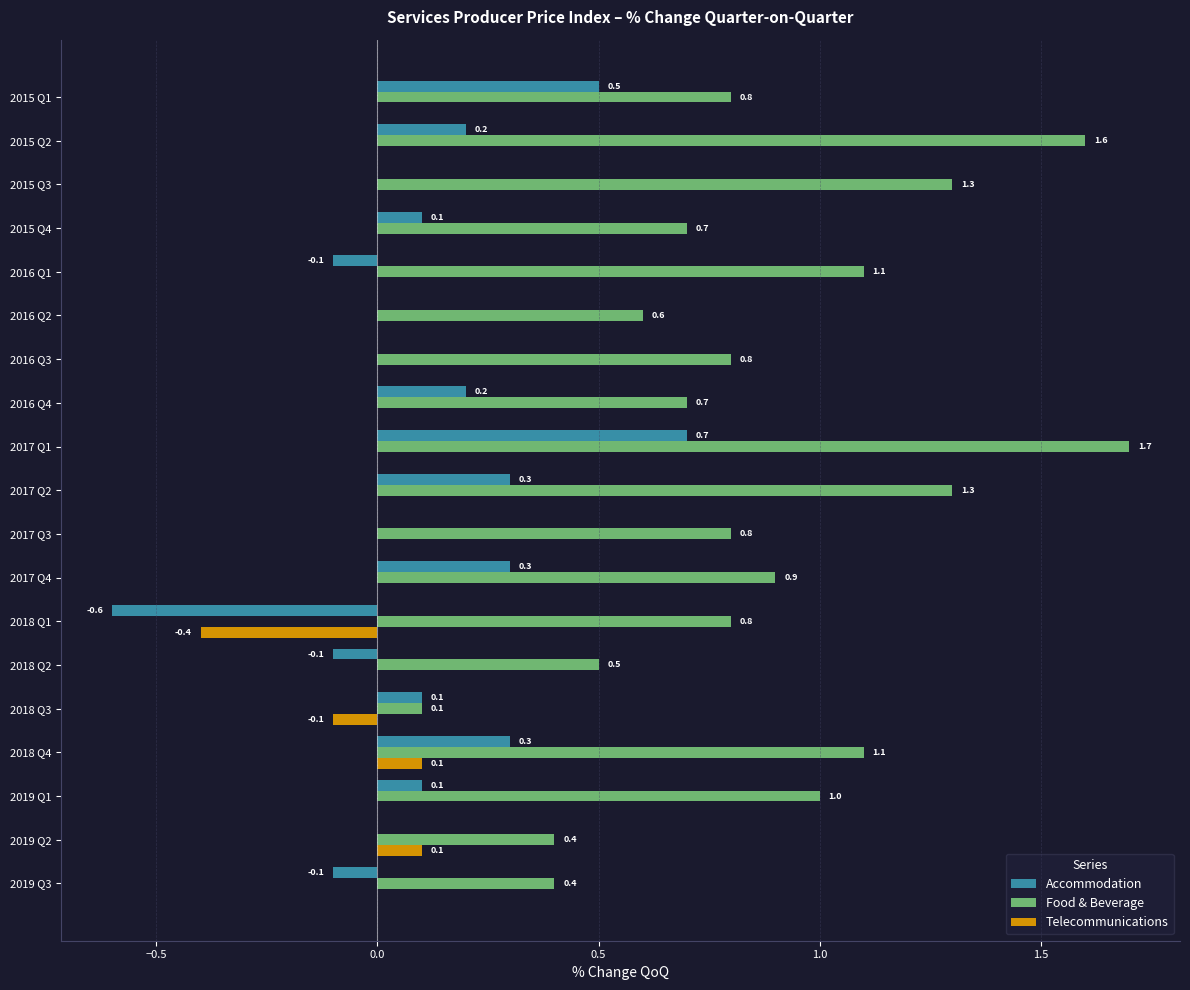

Which series has the largest total across all categories?

Food & Beverage